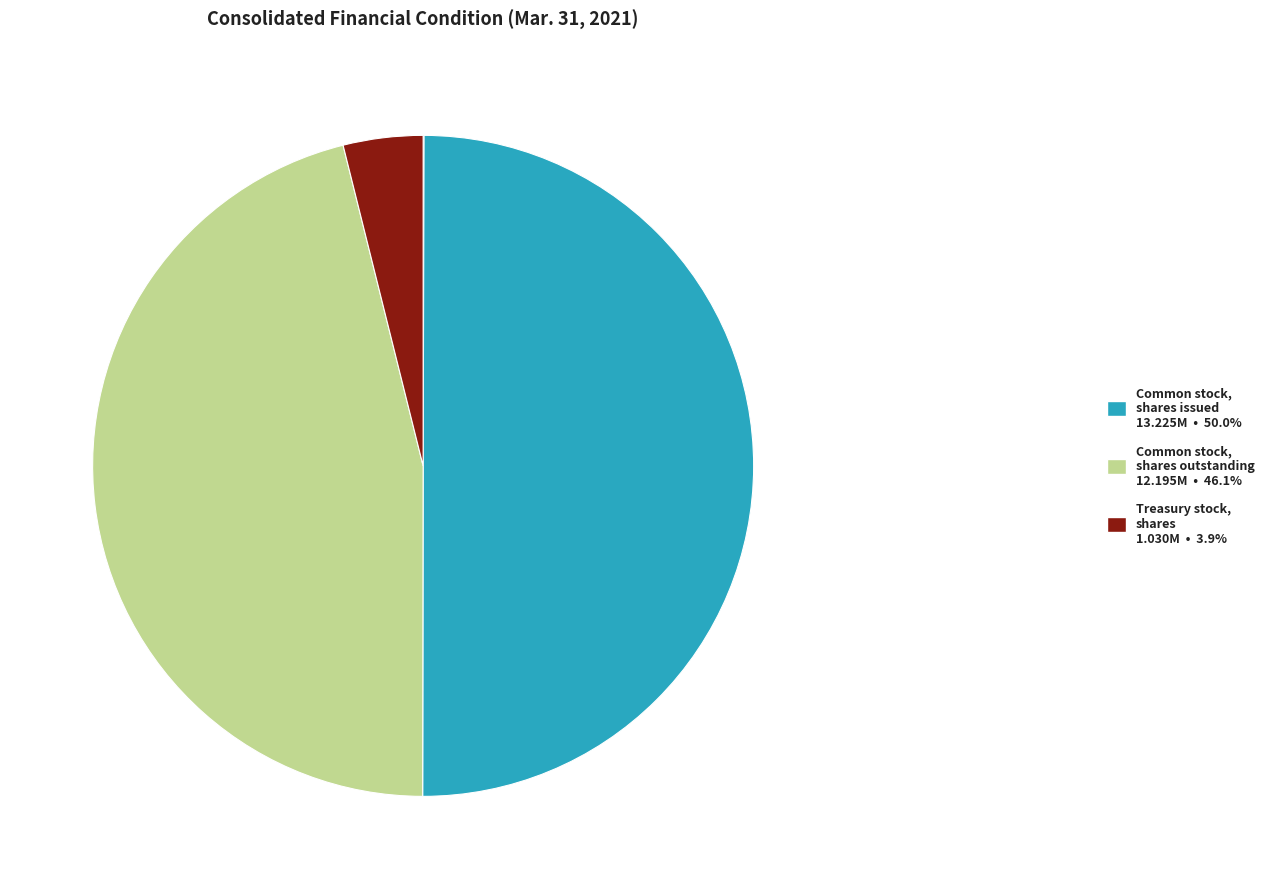

Is there a majority slice in this chart?

No